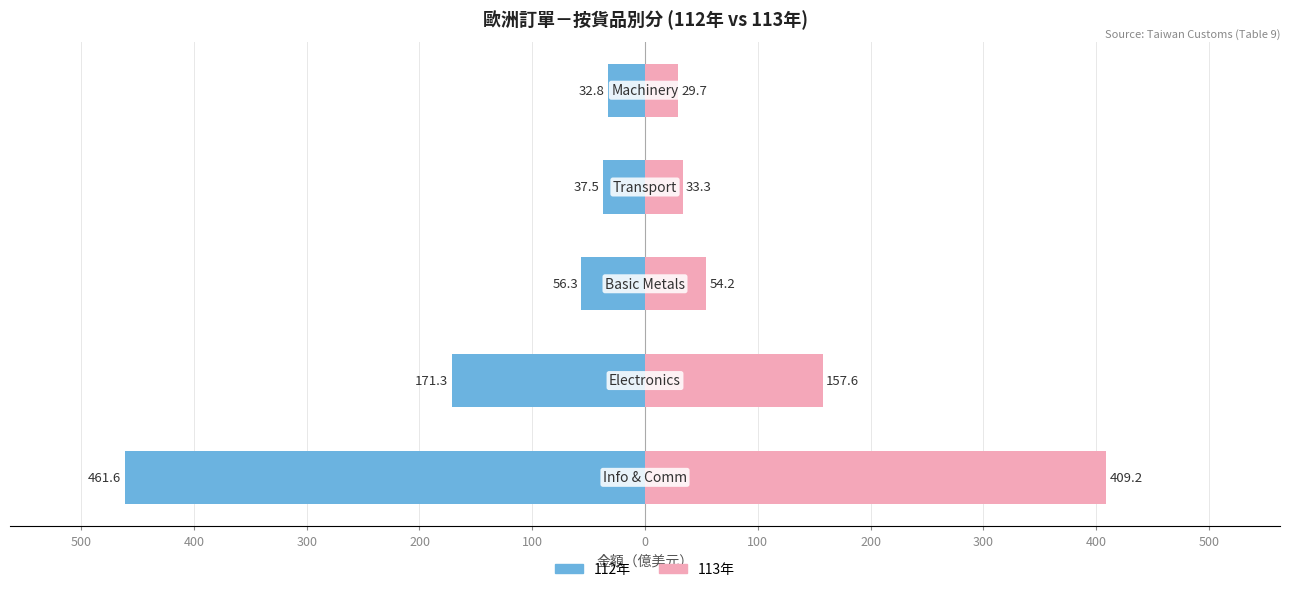

Which series has the largest range (max minus min)?

112年